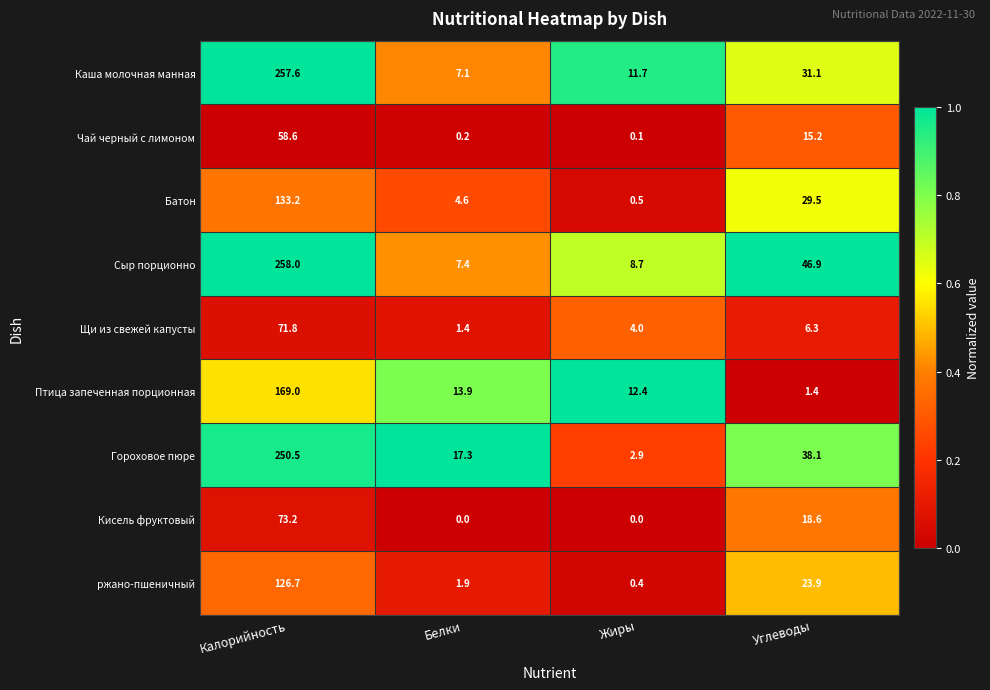

What is the sum of the Гороховое пюре values at Калорийность and Белки?

267.8